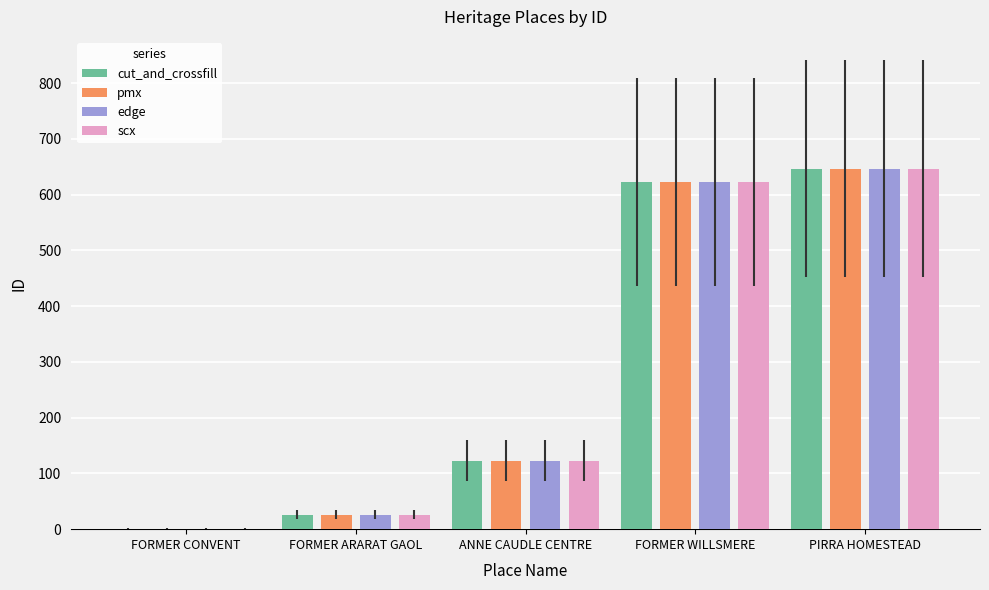

The value of scx at PIRRA HOMESTEAD is 647. True or false?

True